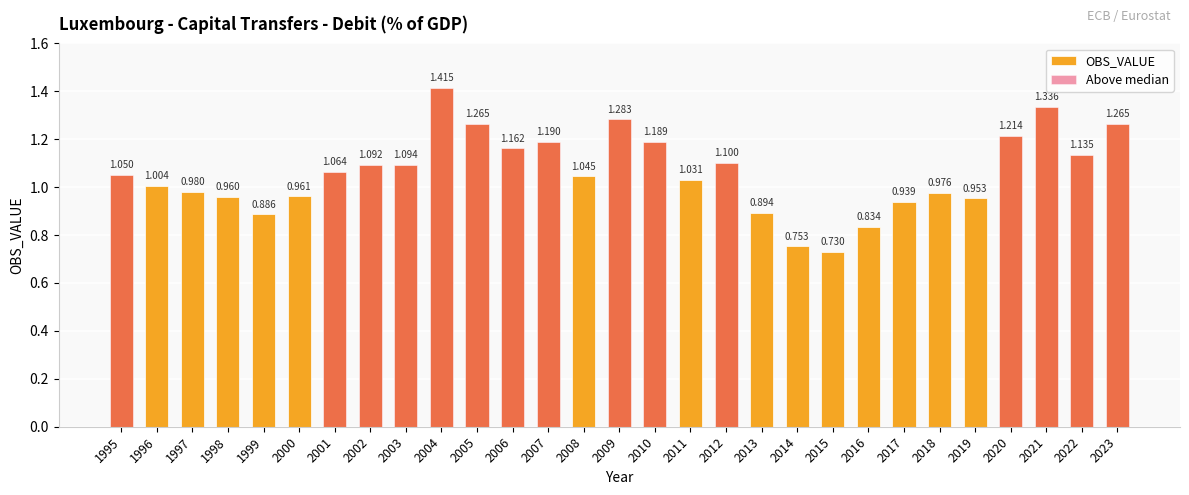

Reading left to right, list all the values displayed in this chart.

1995=1.1	1996=1.0	1997=1.0	1998=1.0	1999=0.9	2000=1.0	2001=1.1	2002=1.1	2003=1.1	2004=1.4	2005=1.3	2006=1.2	2007=1.2	2008=1.0	2009=1.3	2010=1.2	2011=1.0	2012=1.1	2013=0.9	2014=0.8	2015=0.7	2016=0.8	2017=0.9	2018=1.0	2019=1.0	2020=1.2	2021=1.3	2022=1.1	2023=1.3